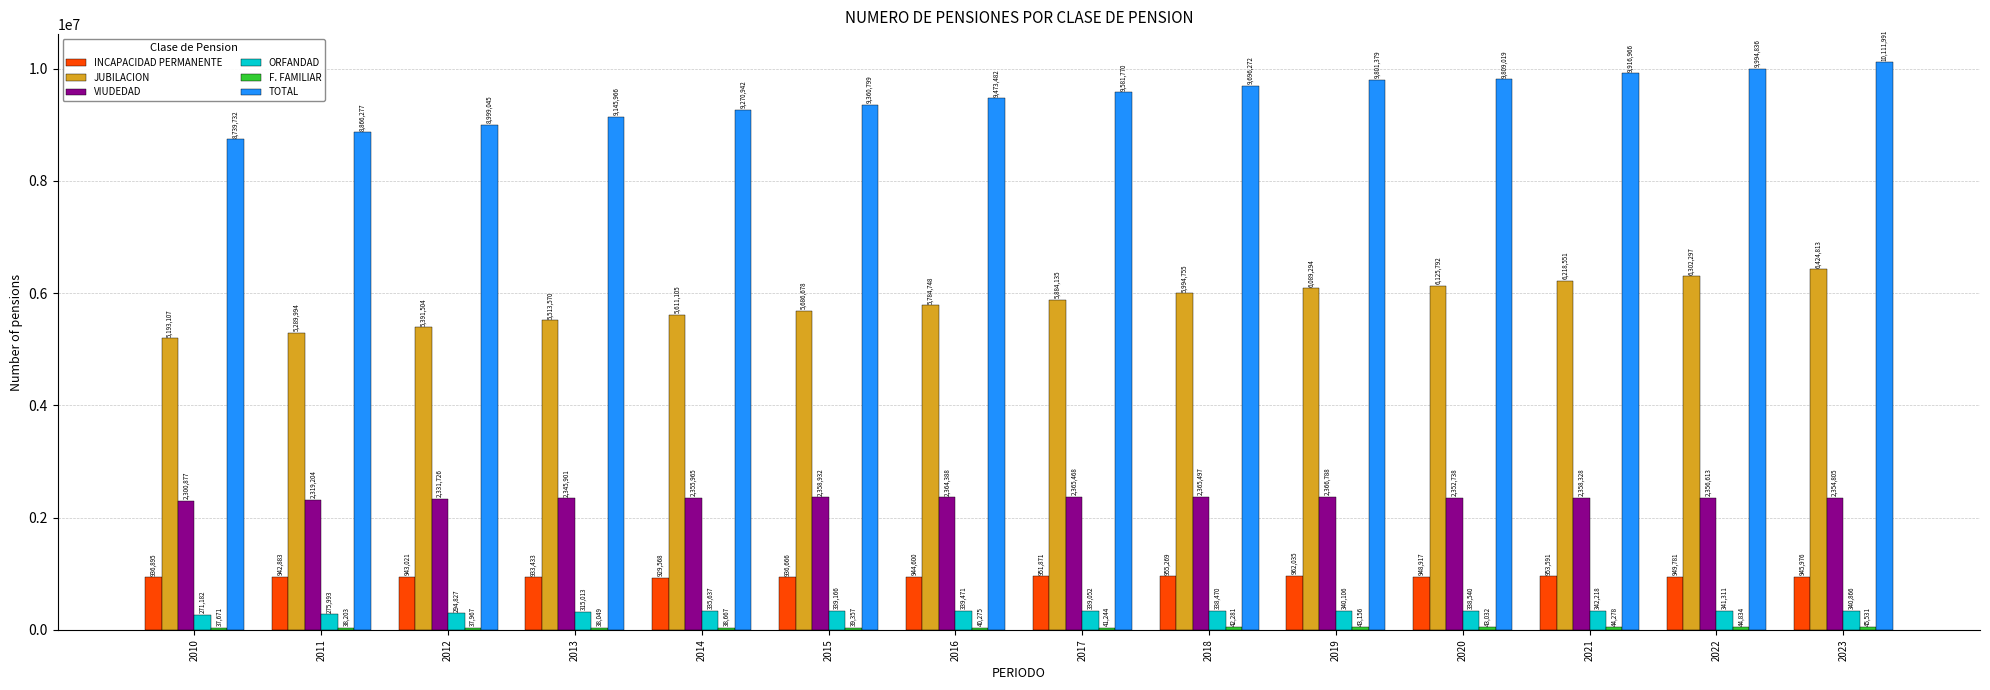

What is the spread (max minus min) of values at 2014?

9232275